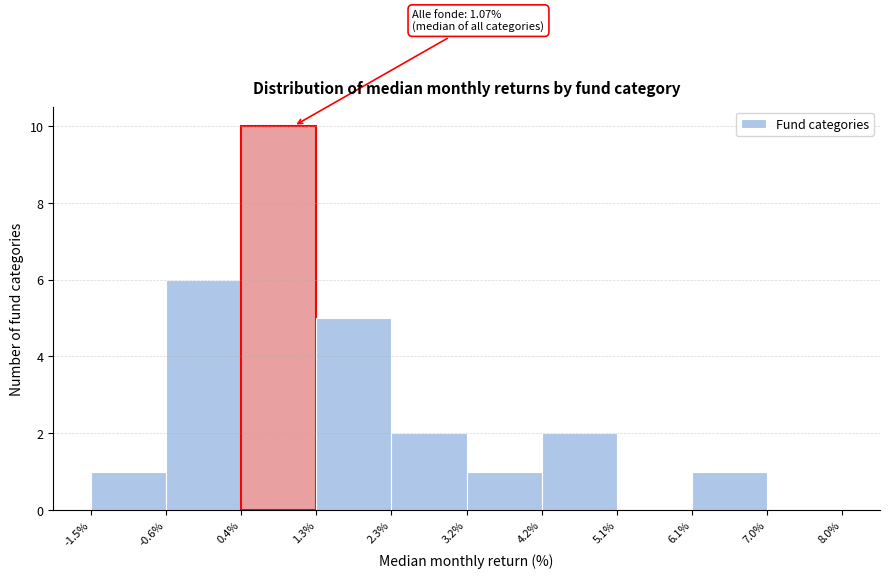

Which range on the x-axis has the tallest bar?

0.4% to 1.3%